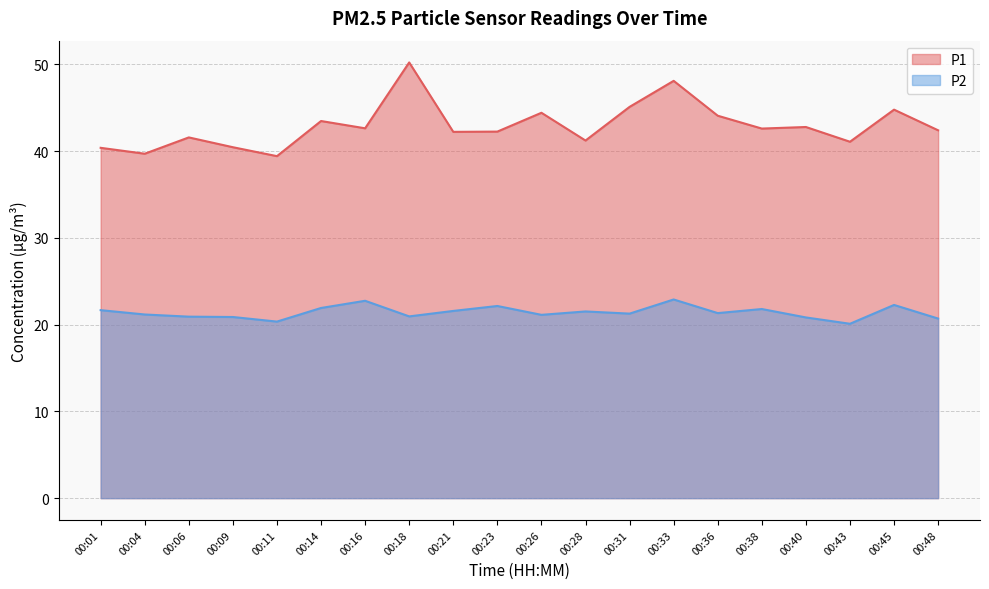

What is the sum of the P1 values at 00:21 and 00:28?

83.4